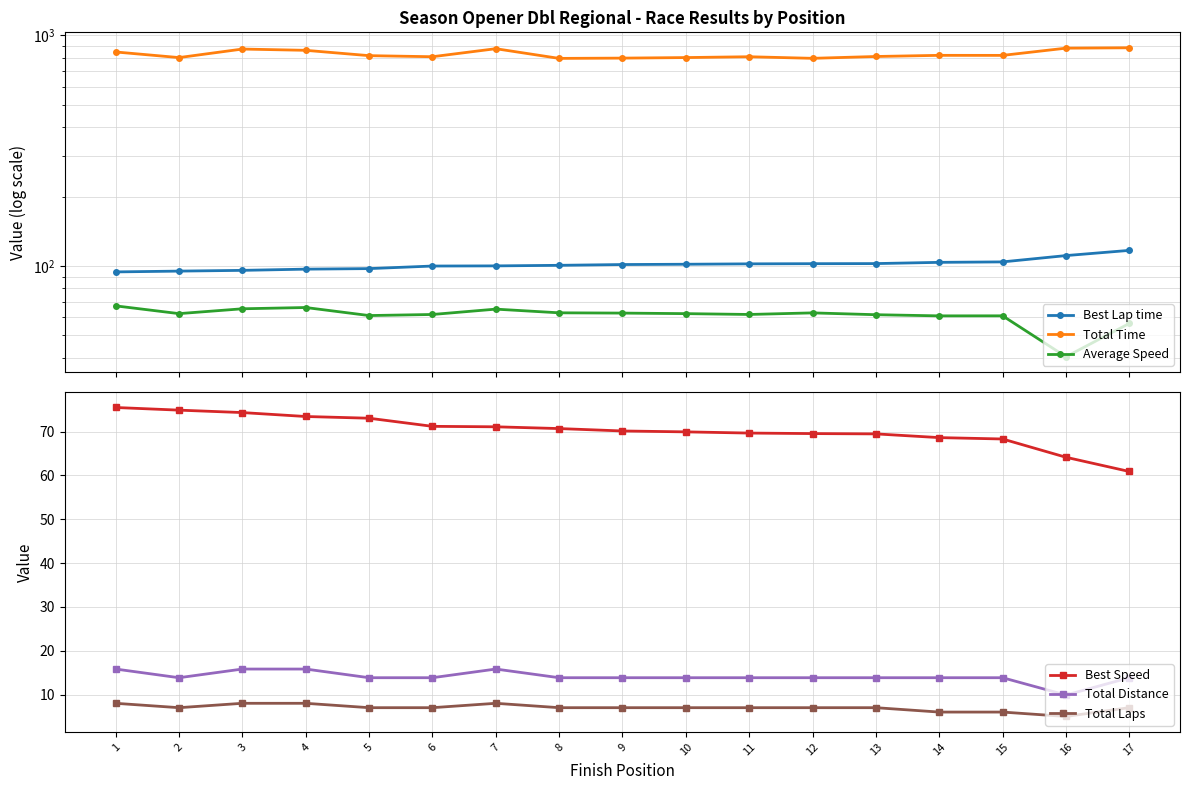

Which series has the largest total across all categories?

Total Time